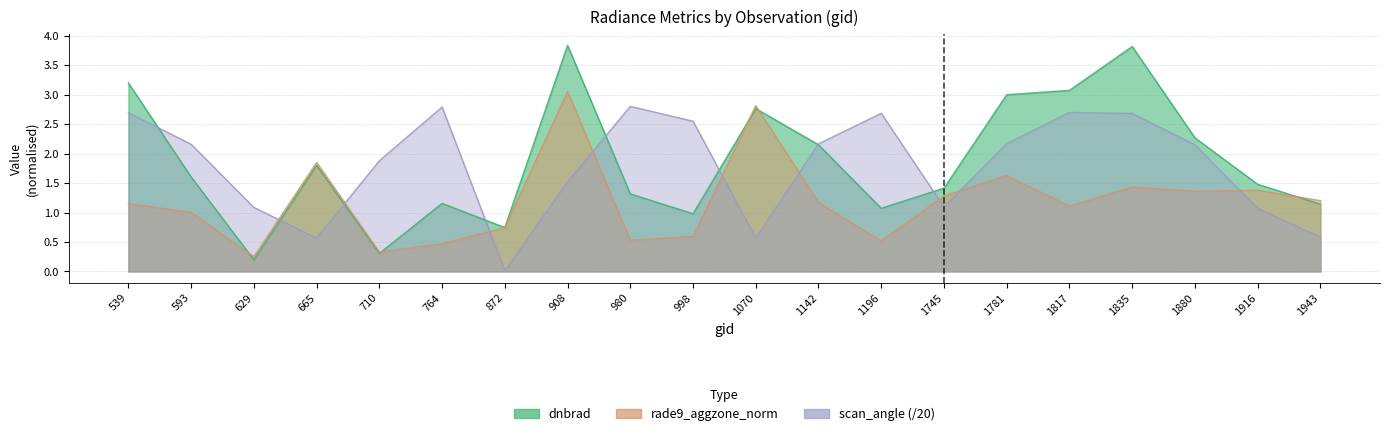

How many values in the scan_angle series are below 2?

9